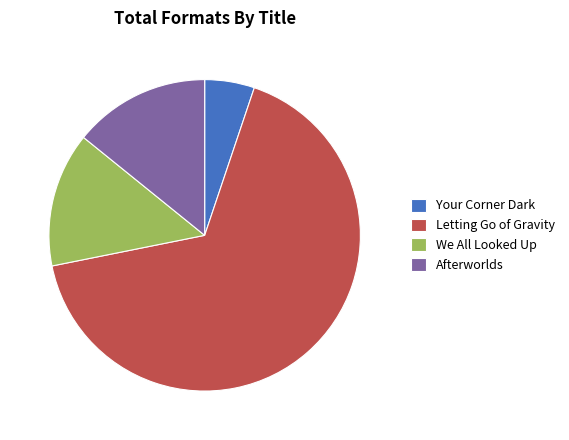

True or false: Afterworlds accounts for 14% of the total.

True